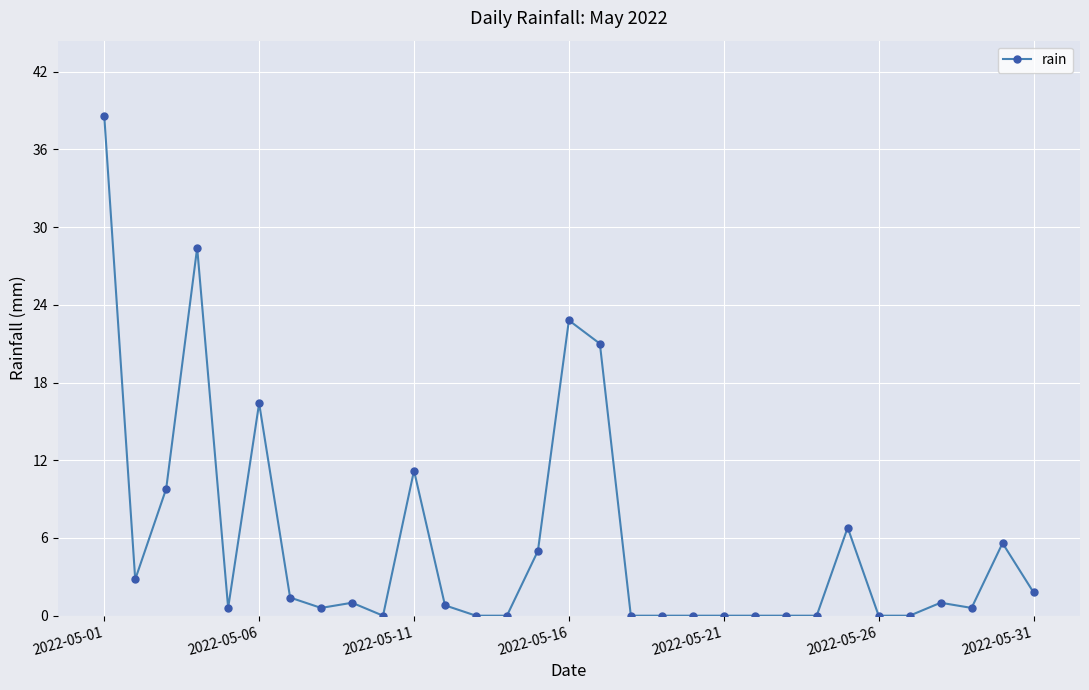

True or false: the data has more than 0 interior local peaks.

True